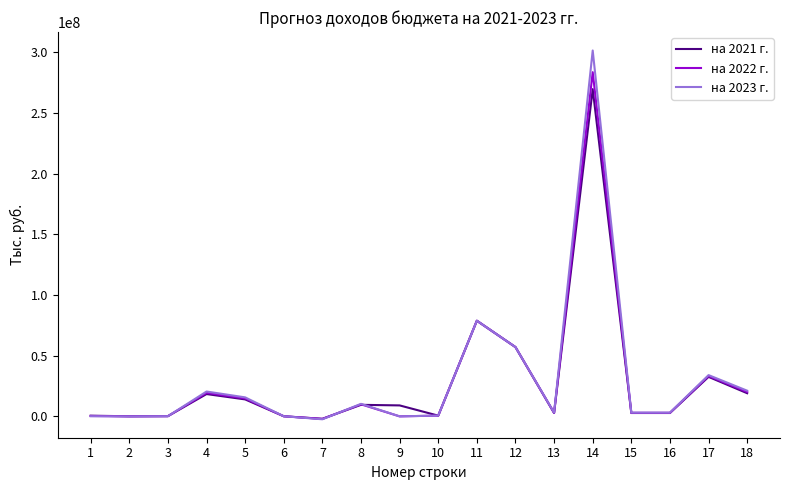

What is the greatest value displayed?

301304630